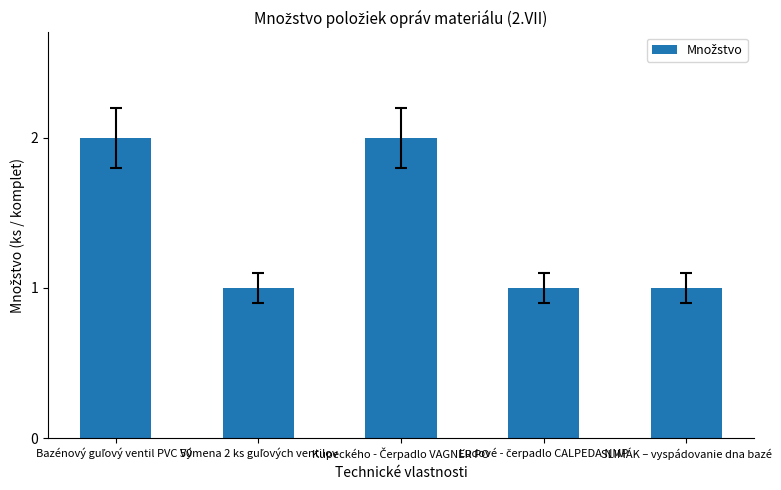

What is the value of the 5th bar from the left?

1